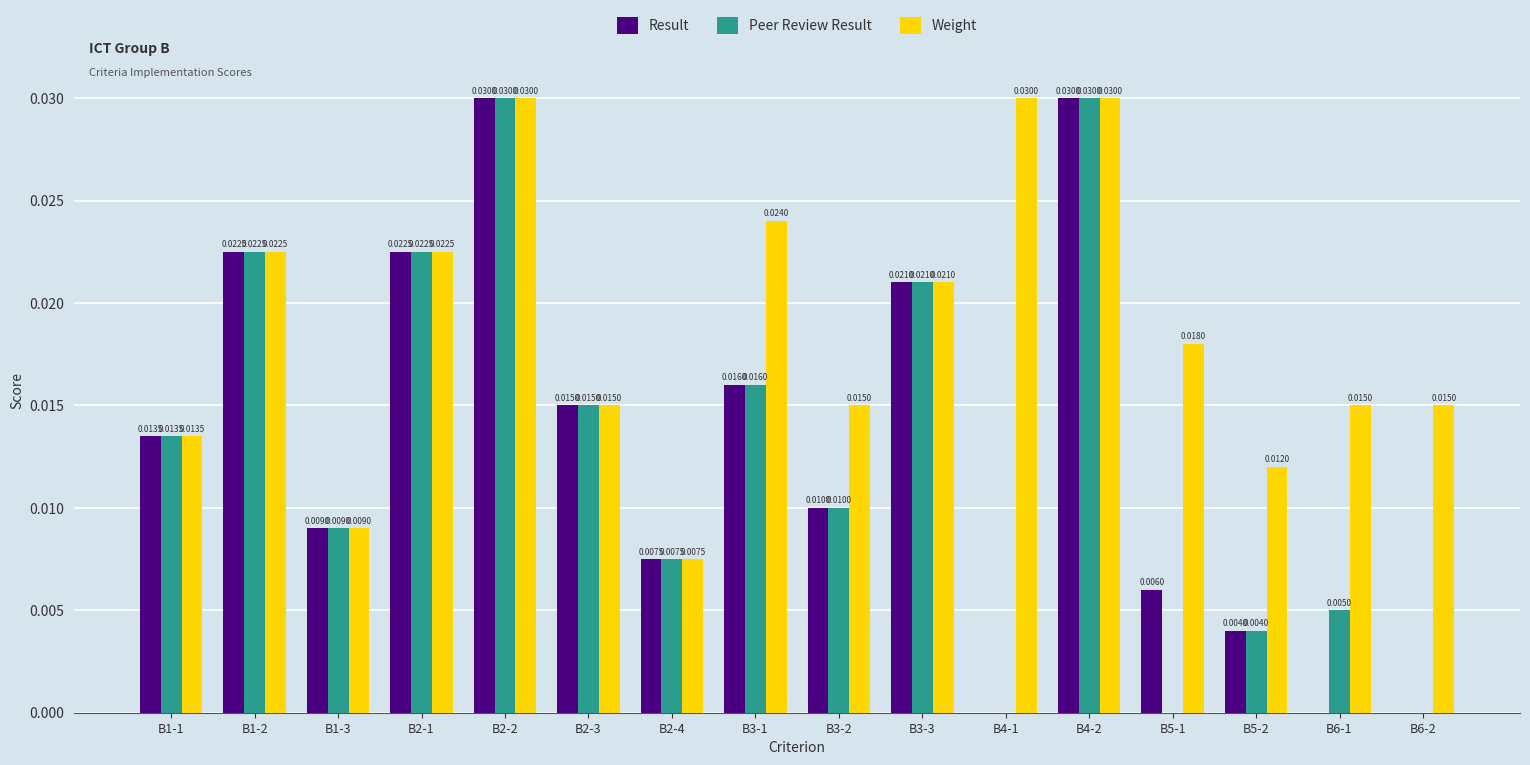

How many series are shown in this chart?

3